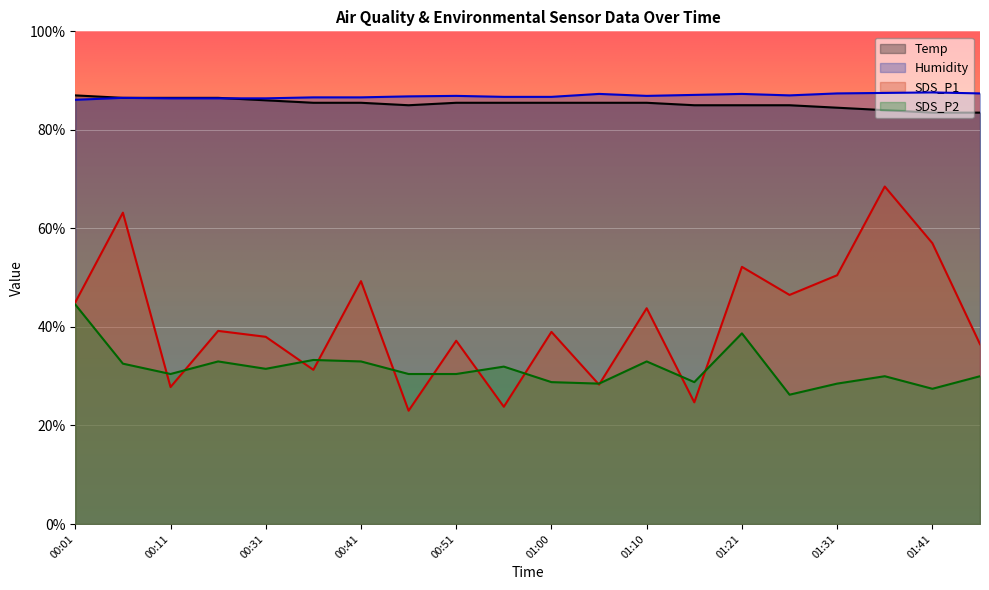

Which series has the largest range (max minus min)?

SDS_P1